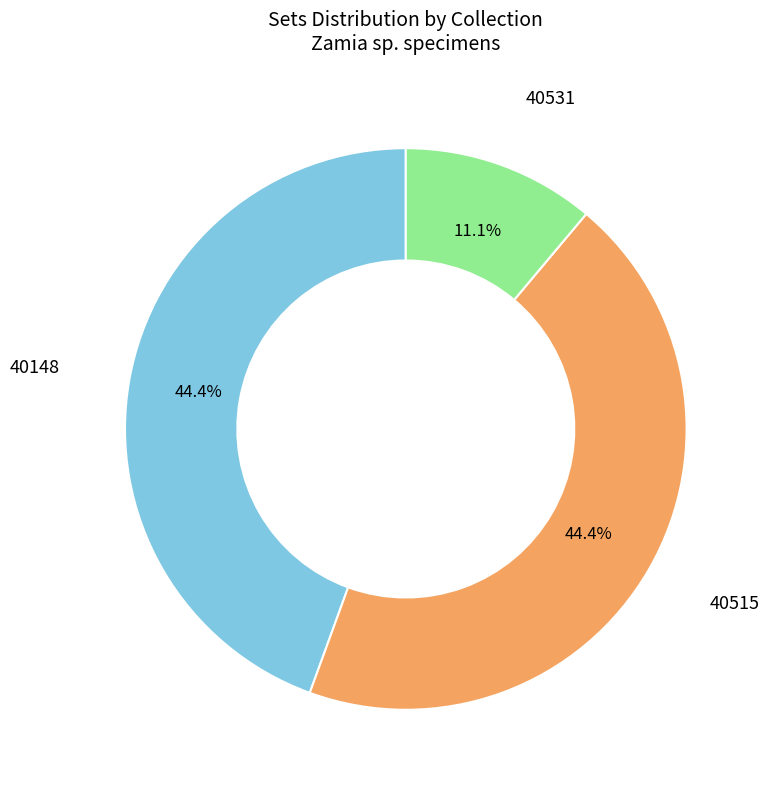

Approximately how many times larger is the value at 40515 compared to 40148?

1.0